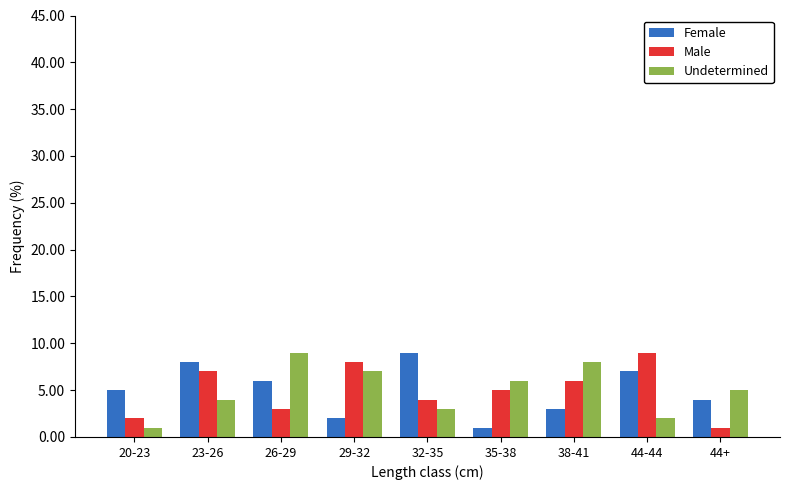

Reading left to right, transcribe all the data shown in this chart.

Female: 20-23=5	23-26=8	26-29=6	29-32=2	32-35=9	35-38=1	38-41=3	44-44=7	44+=4
Male: 20-23=2	23-26=7	26-29=3	29-32=8	32-35=4	35-38=5	38-41=6	44-44=9	44+=1
Undetermined: 20-23=1	23-26=4	26-29=9	29-32=7	32-35=3	35-38=6	38-41=8	44-44=2	44+=5